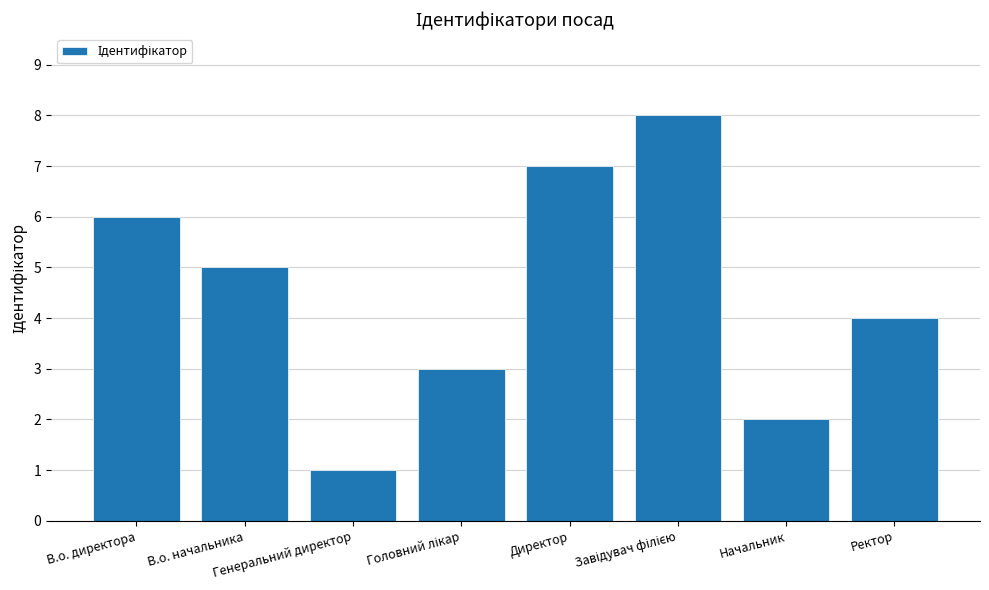

What is the greatest value displayed?

8